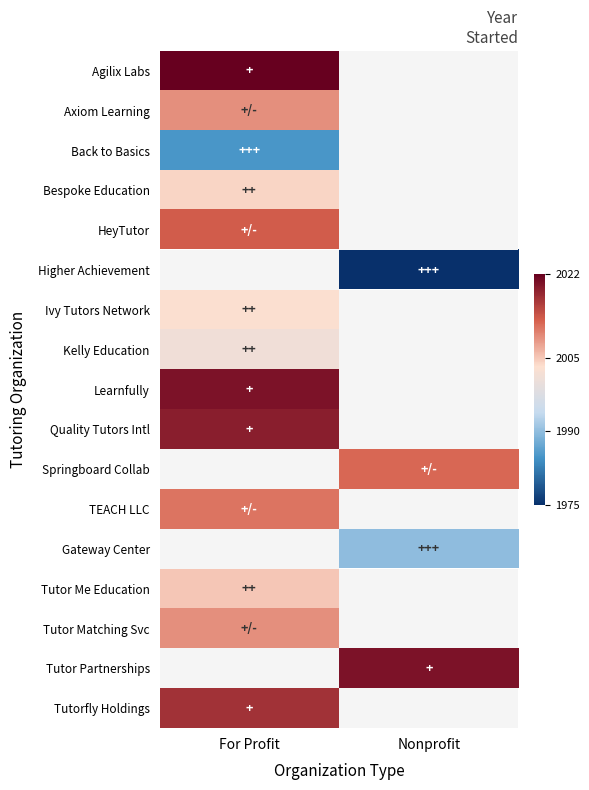

What value does the Learnfully series have at For Profit?

2020.0